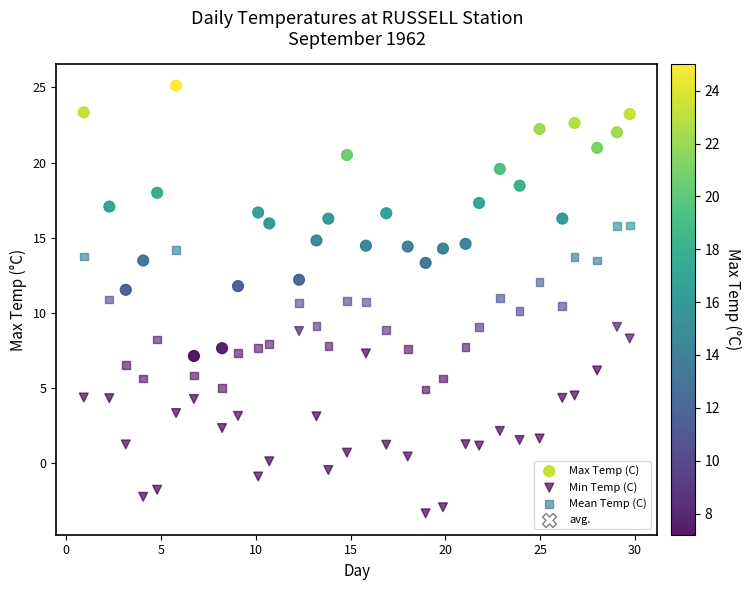

Which series has the widest spread of Y values?

Max Temp (C)